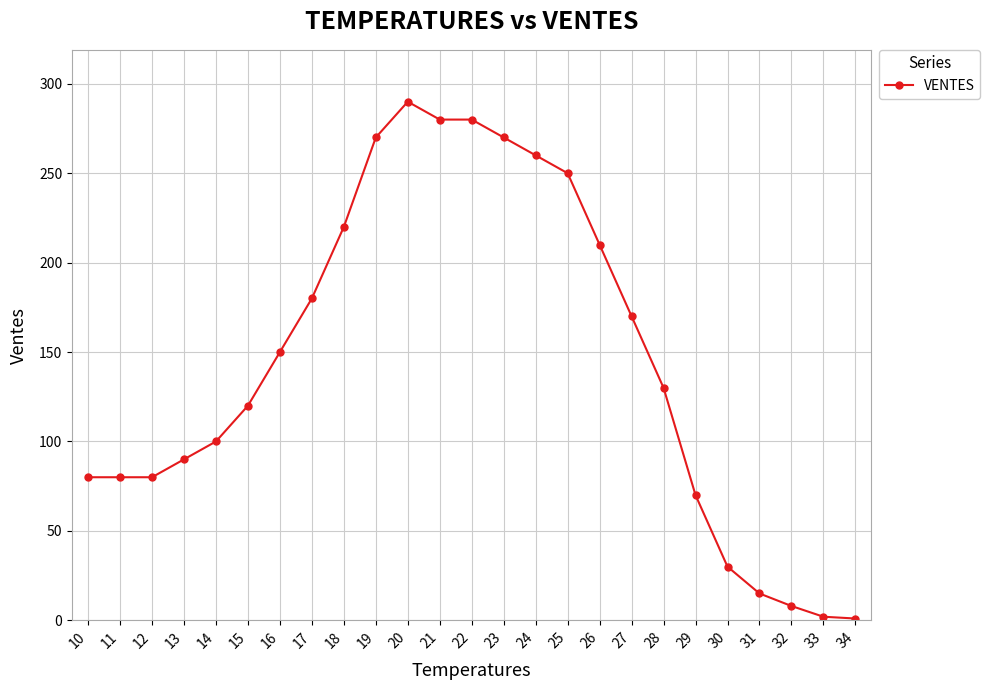

What is the value of the 13th point from the left?

280